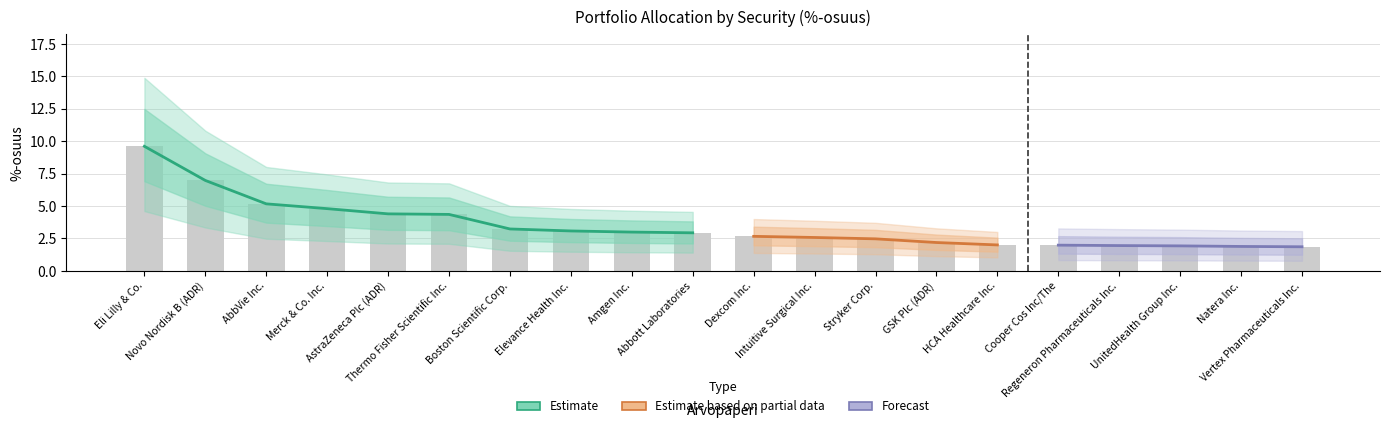

What is the change in value from Merck & Co. Inc. to Thermo Fisher Scientific Inc.?

-0.4